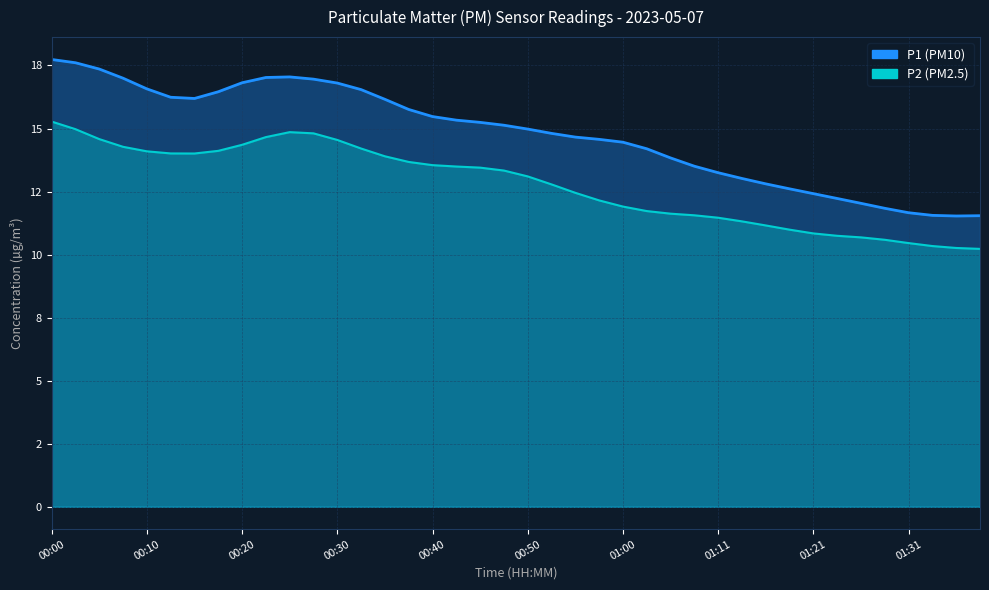

What is the difference between the maximum and second lowest values?

5.0